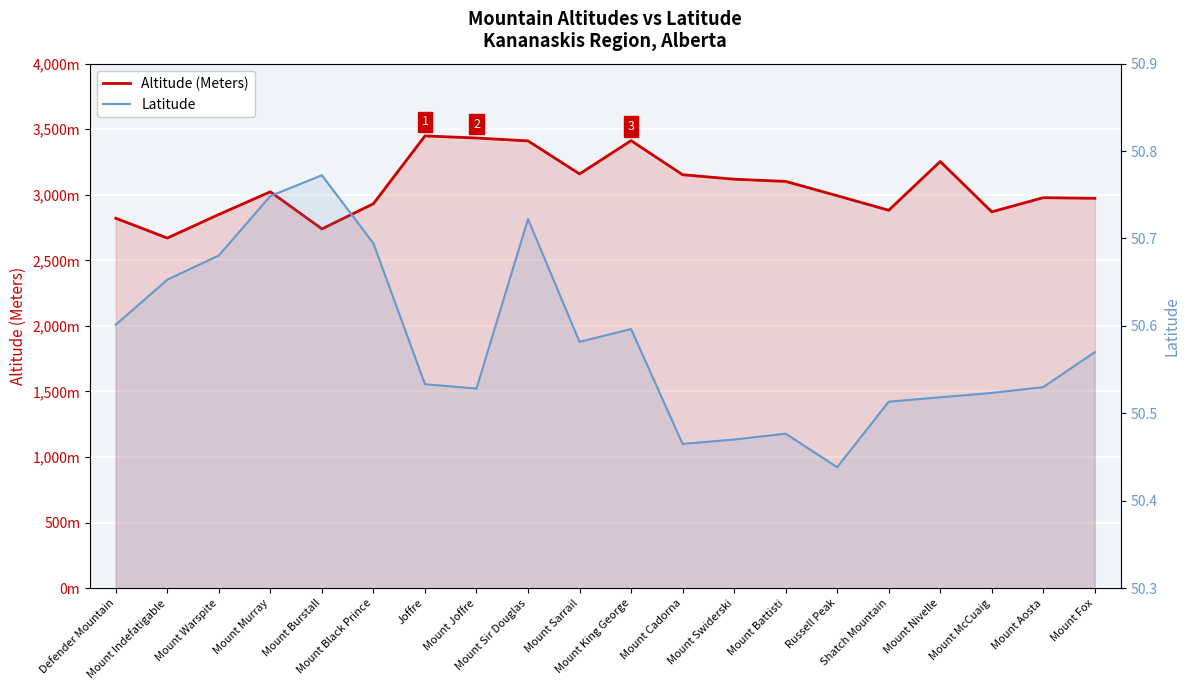

At which category does Altitude (Meters) reach its first local valley?

Mount Indefatigable